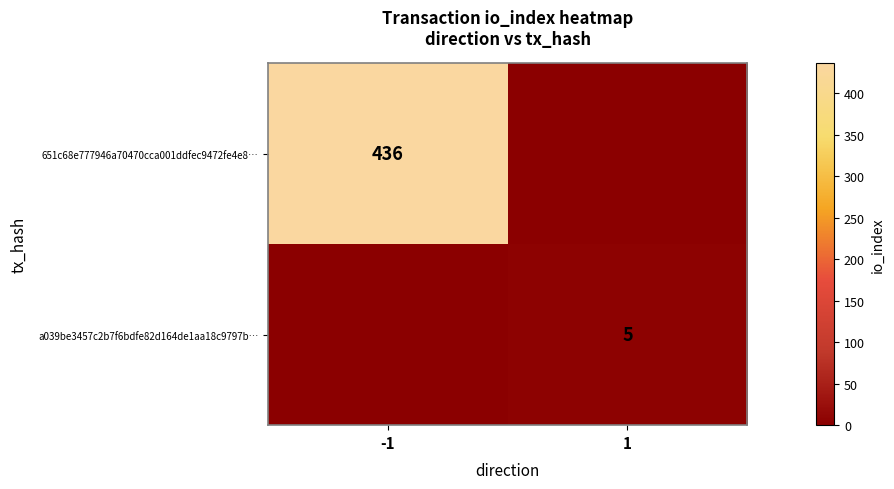

Is it true that 651c68e777946a70470cca001ddfec9472fe4e8… equals 173 at -1?

False